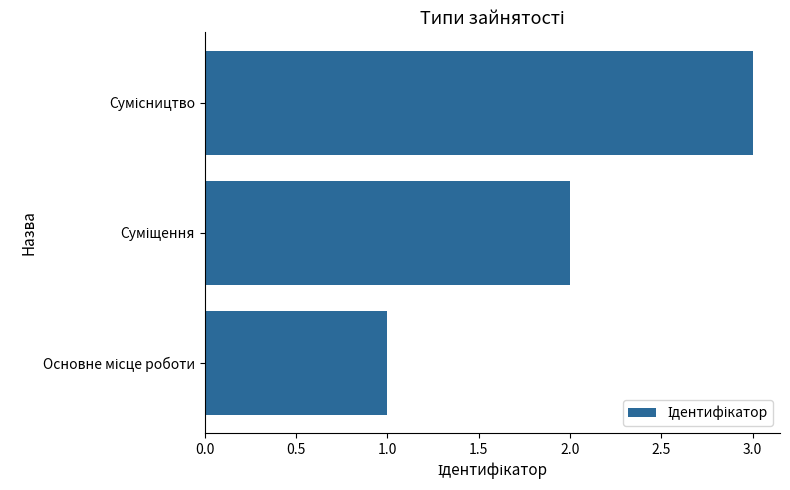

What is the maximum value shown in the chart?

3